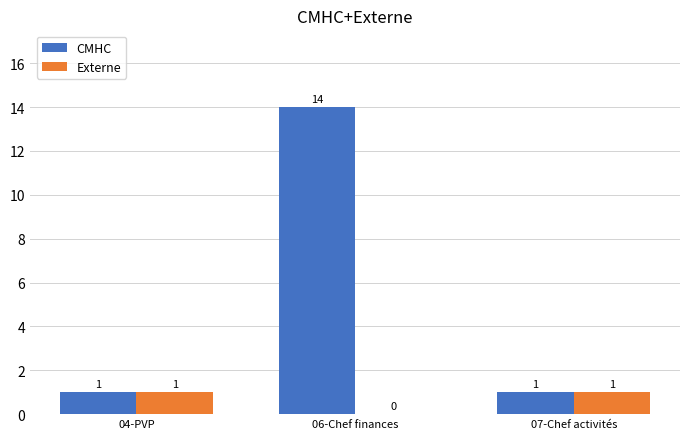

What is the greatest value displayed?

14